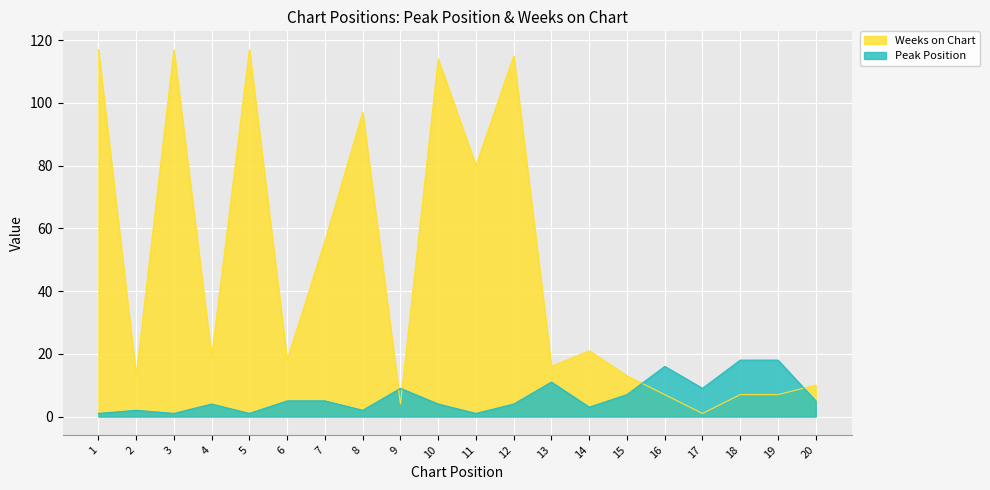

What is the sum of the Peak Position values at 18 and 15?

25